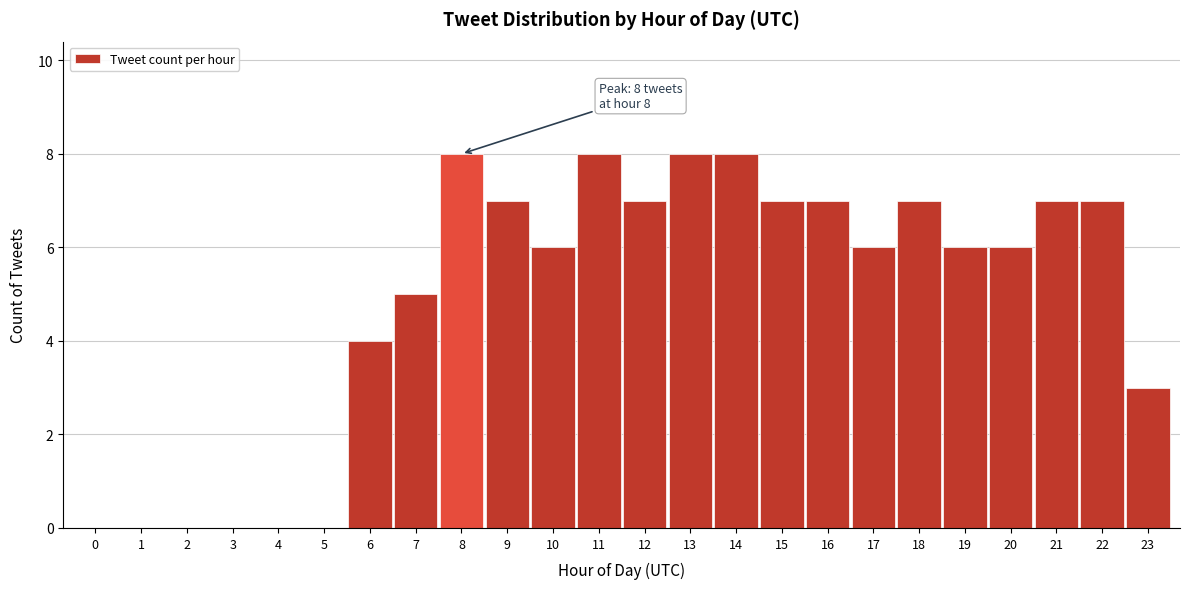

Reading left to right, extract all data points from this chart.

0=0	1=0	2=0	3=0	4=0	5=0	6=4	7=5	8=8	9=7	10=6	11=8	12=7	13=8	14=8	15=7	16=7	17=6	18=7	19=6	20=6	21=7	22=7	23=3